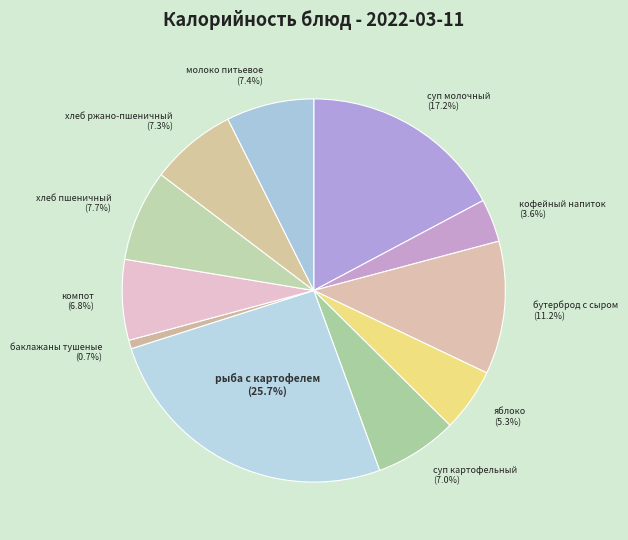

What is the largest slice in the pie chart?

рыба с картофелем